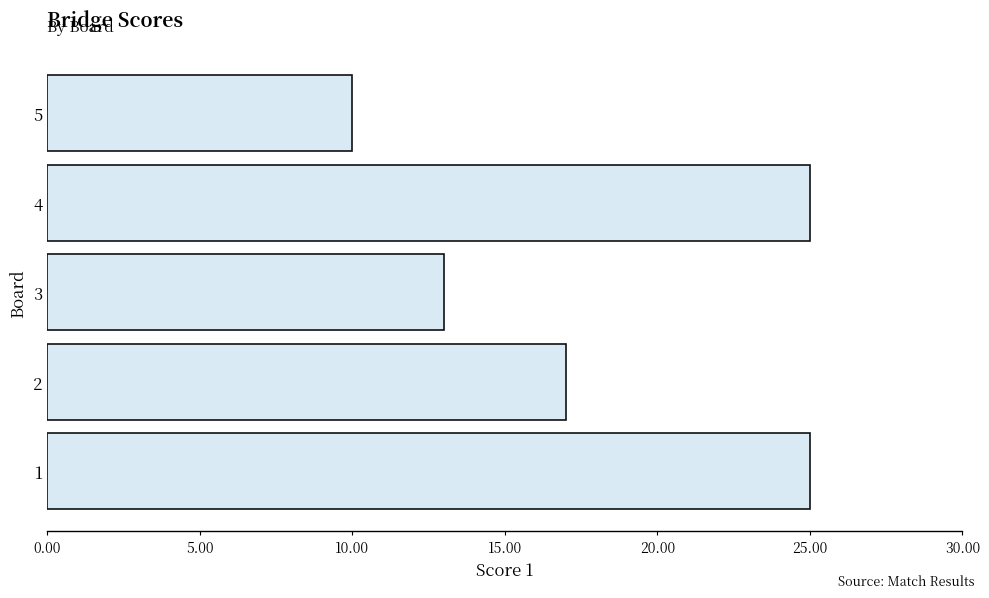

How many distinct data groups are displayed?

1